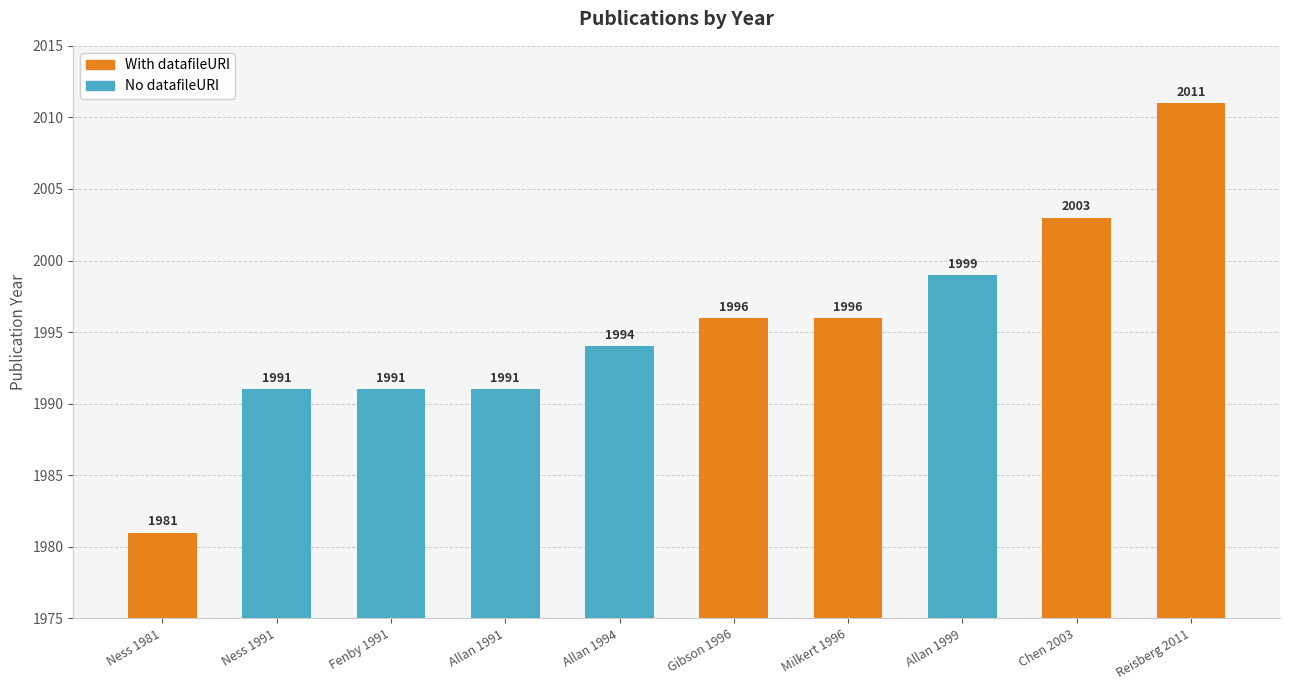

What is the minimum value shown in the chart?

1981